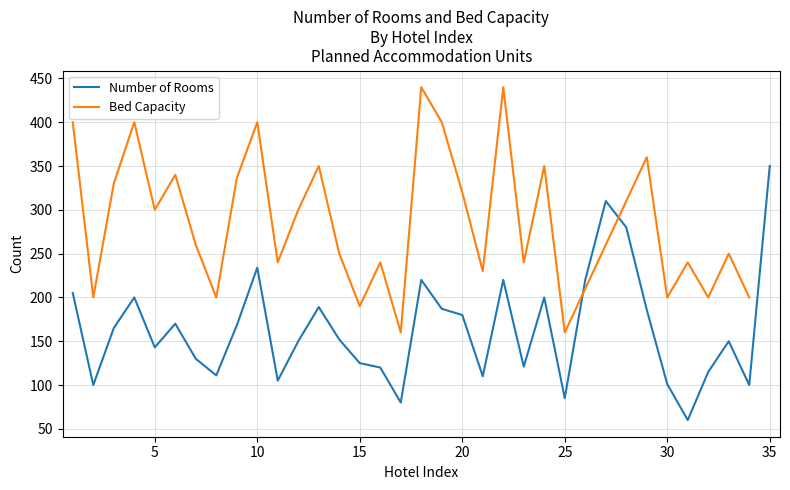

Reading left to right, list all the values displayed in this chart.

205	100	165	200	143	170	130	111	168	234	105	150	189	152	125	120	80	220	187	180	110	220	121	200	85	220	310	280	186	101	60	115	150	100	350